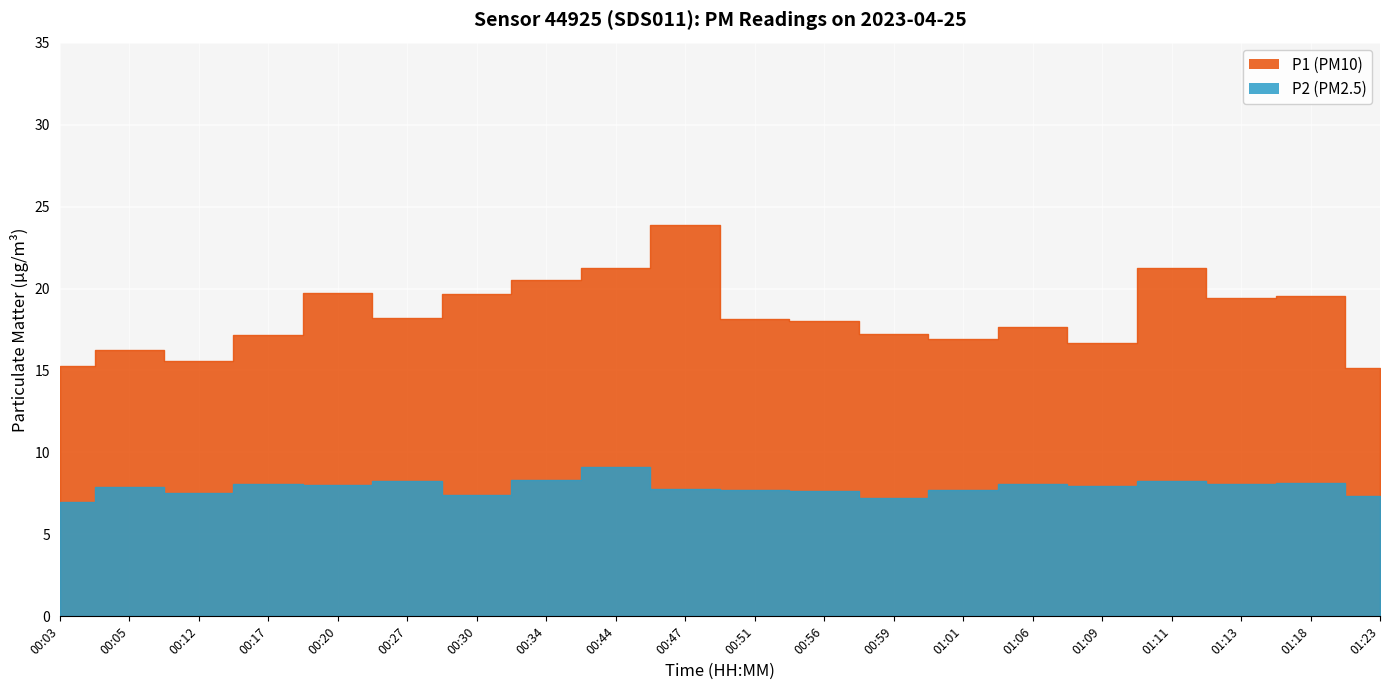

Read the P2 value at 01:06.

8.1